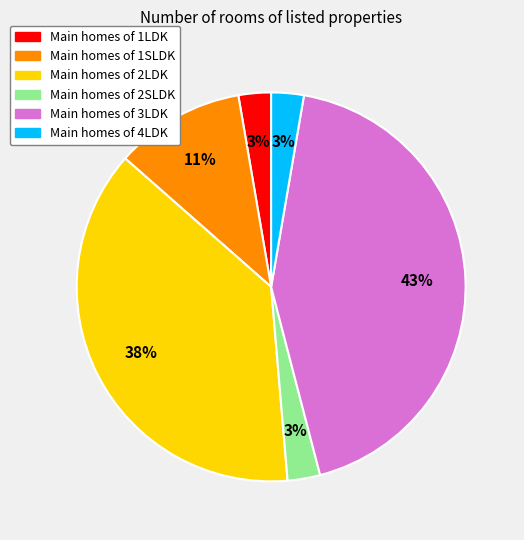

To the nearest percent, what is the average slice percentage?

17%